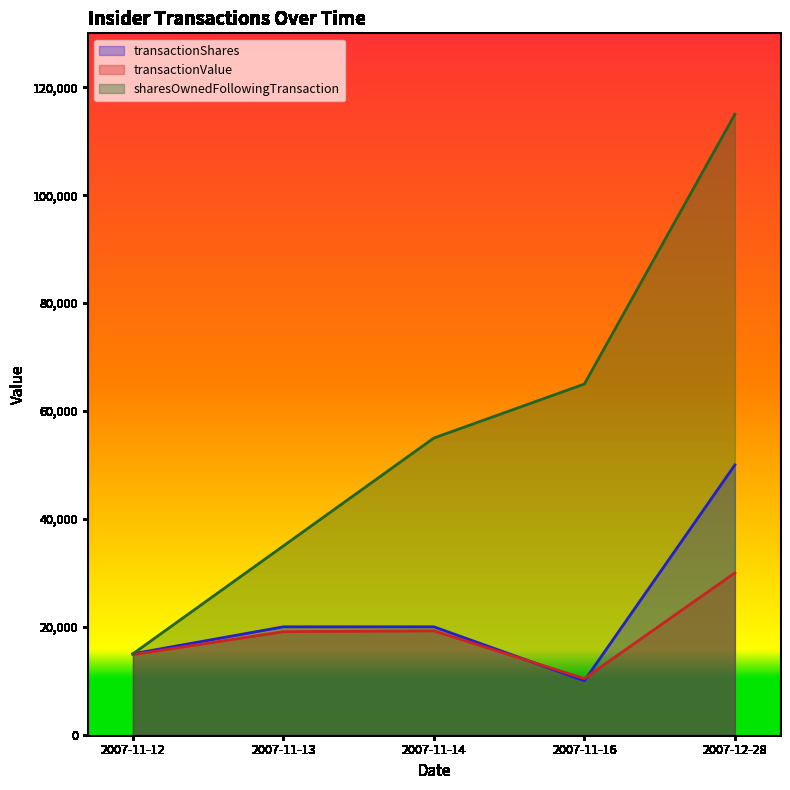

What are all the series names shown in the legend?

transactionShares, transactionValue, sharesOwnedFollowingTransaction